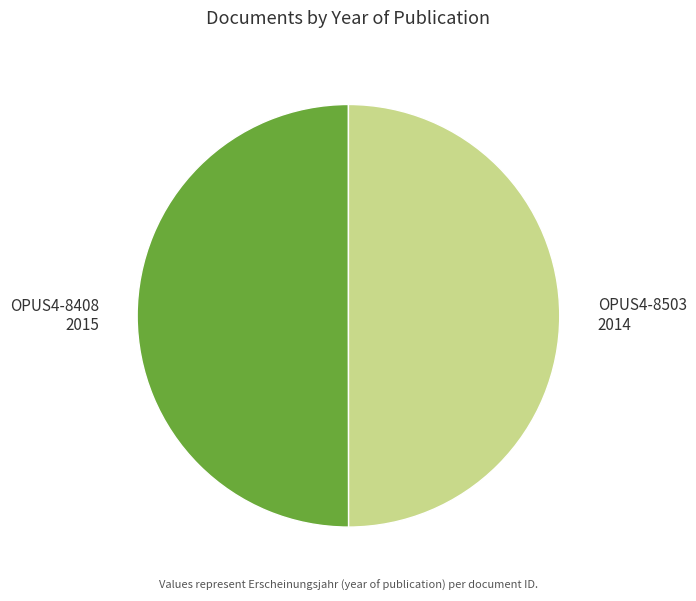

Is the sum of OPUS4-8408 2015 and OPUS4-8503 2014 greater than half?

Yes